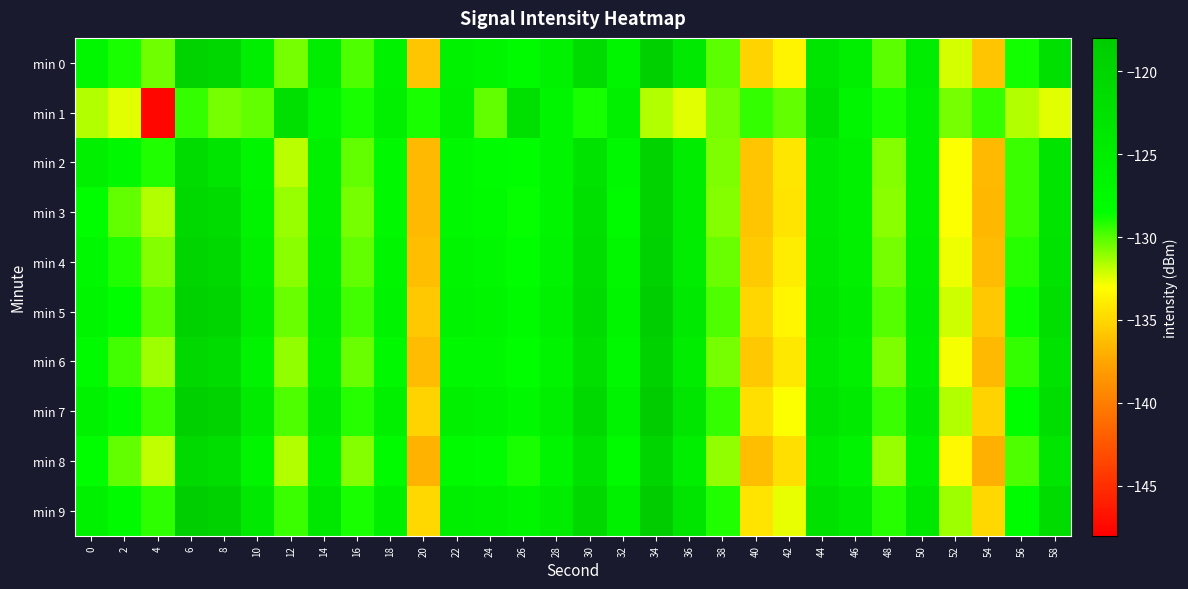

Which category has the lowest value across all series?

4